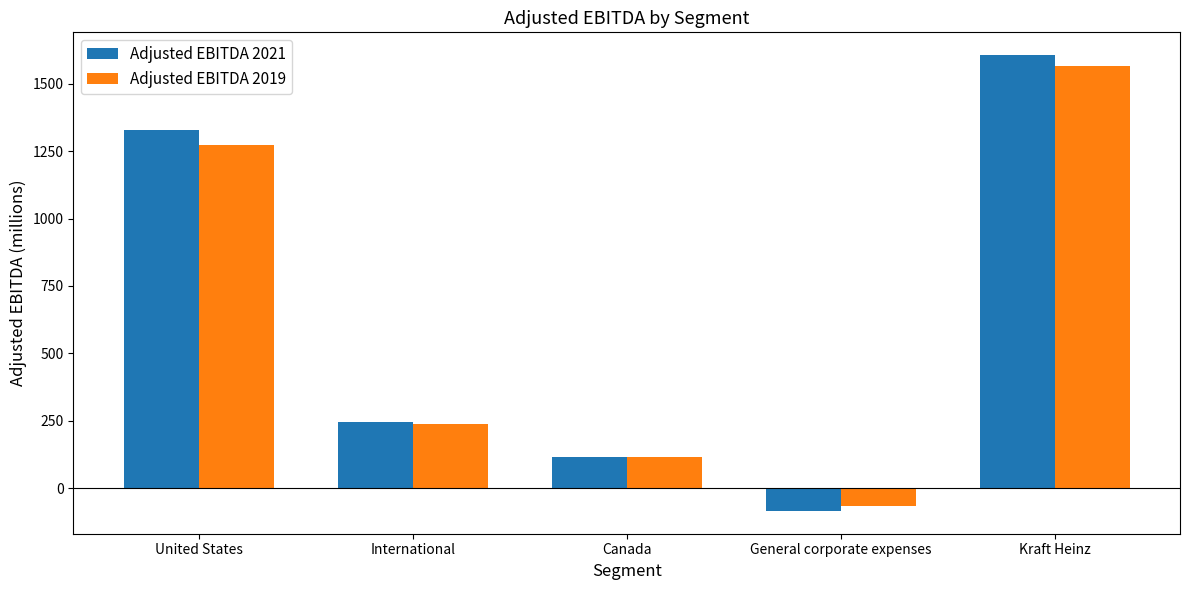

What is the spread (max minus min) of values at International?

6